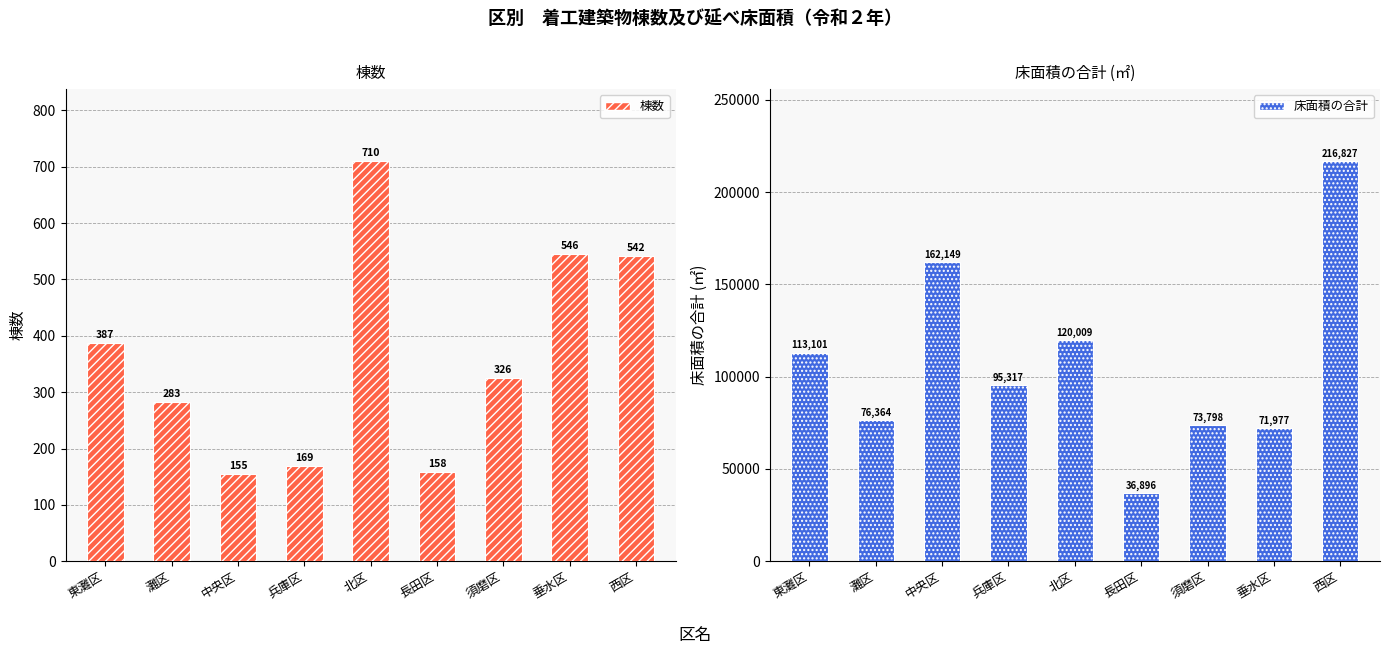

Is it true that 床面積の合計 equals 49755 at 長田区?

False